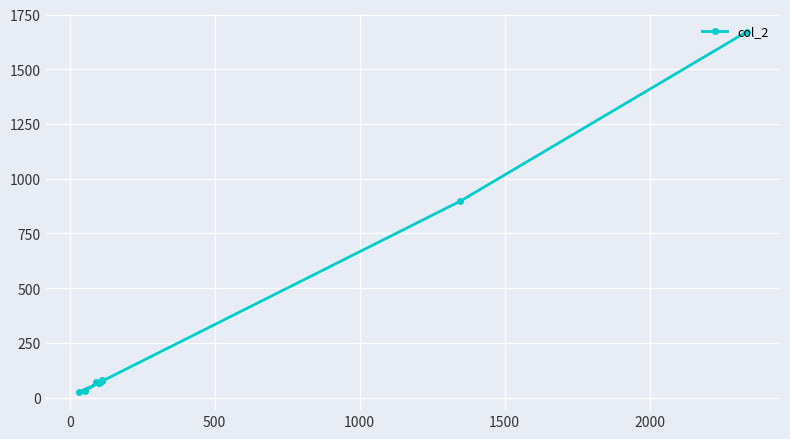

What is the greatest value displayed?

1671